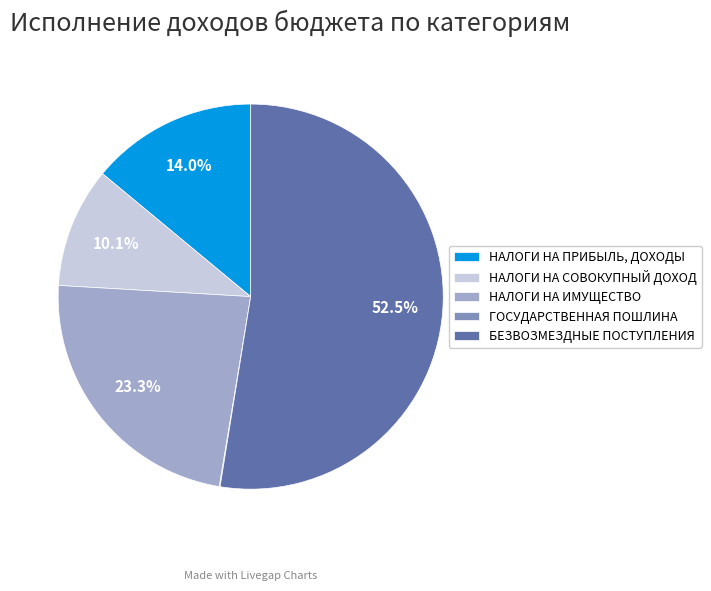

Which category has the biggest portion of the pie?

БЕЗВОЗМЕЗДНЫЕ ПОСТУПЛЕНИЯ